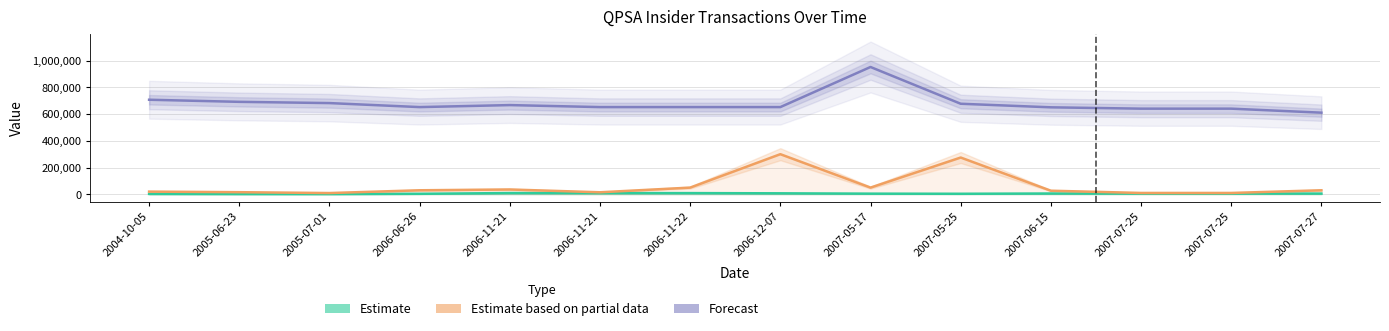

Does the chart display data point markers on the line(s)?

No